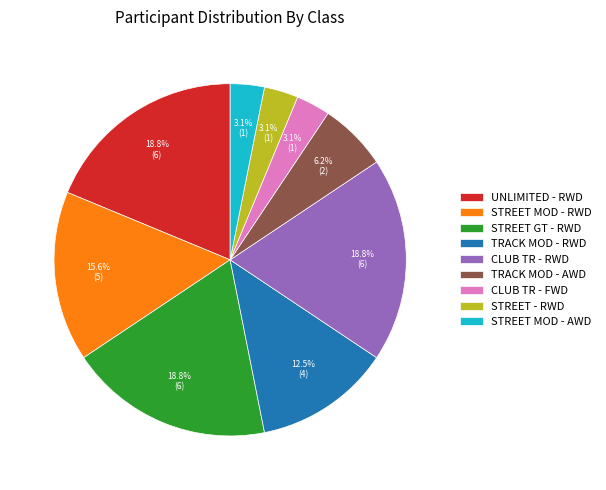

Is it true that UNLIMITED - RWD is 19% of the pie?

True